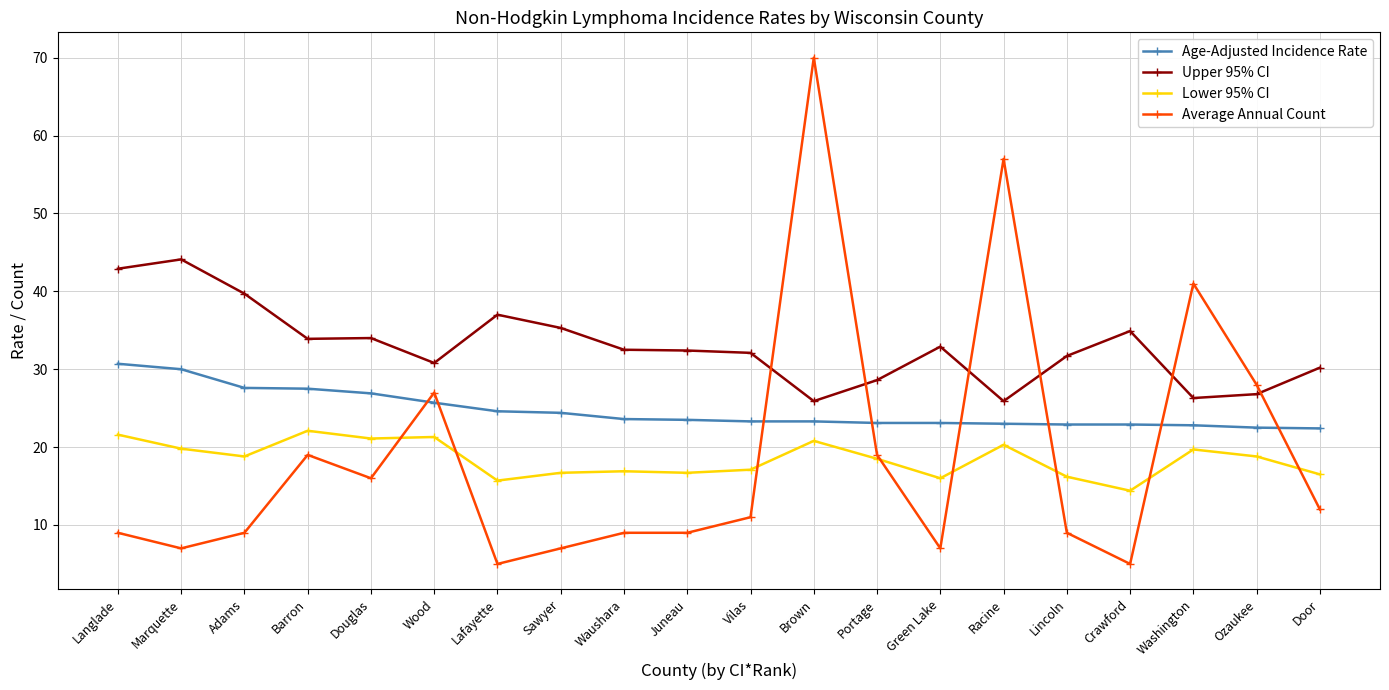

What position from the left is Lafayette?

7